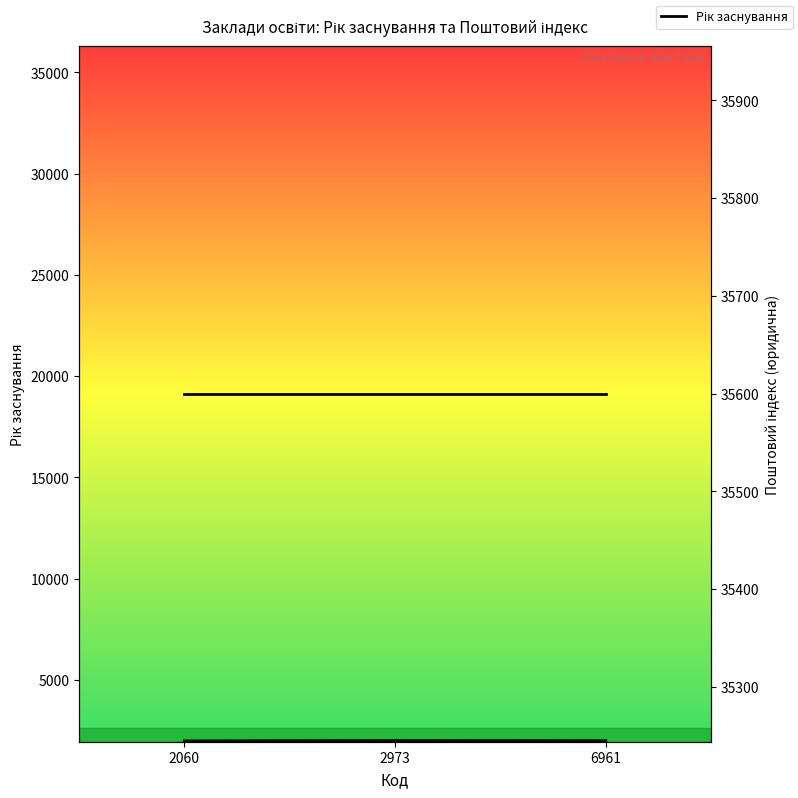

What is the total value across all series at 6961?

37591